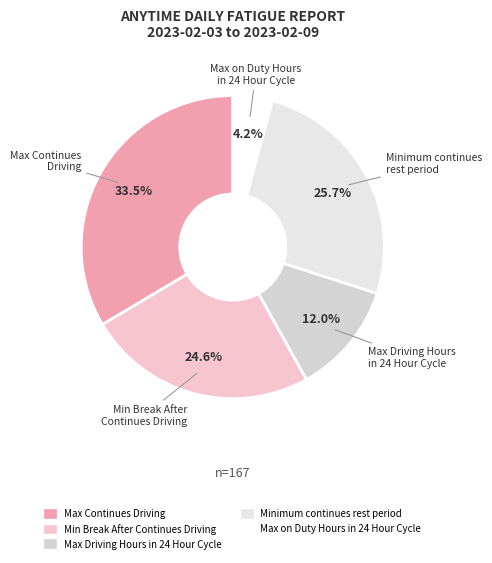

Rank the categories by value from highest to lowest.

Max Continues Driving, Minimum continues rest period, Min Break After Continues Driving, Max Driving Hours in 24 Hour Cycle, Max on Duty Hours in 24 Hour Cycle